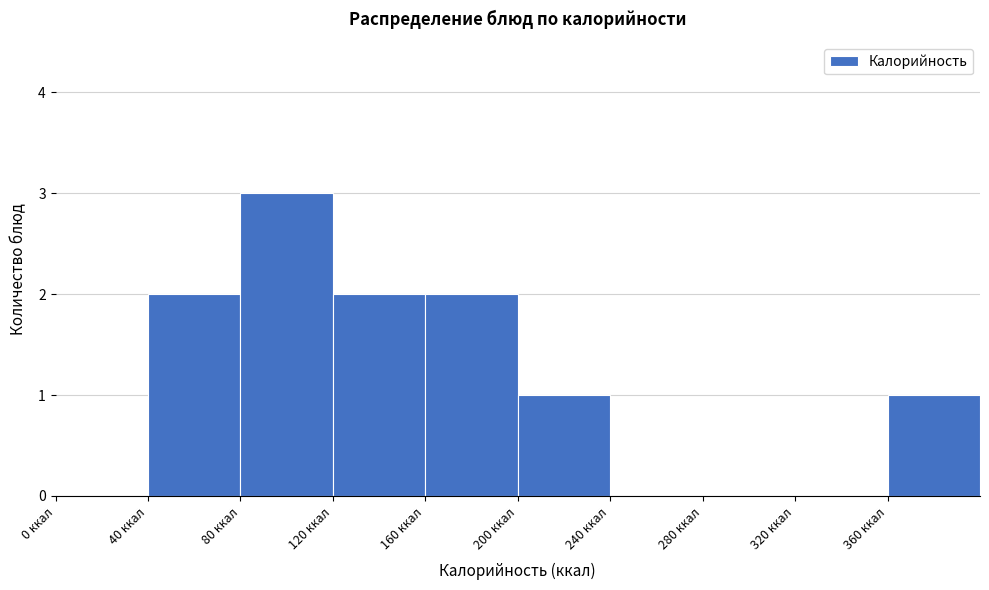

What is the height of the bar covering 40 to 80 on the x-axis? The values are not printed on the chart, so give them approximately, as read against the axis.

2